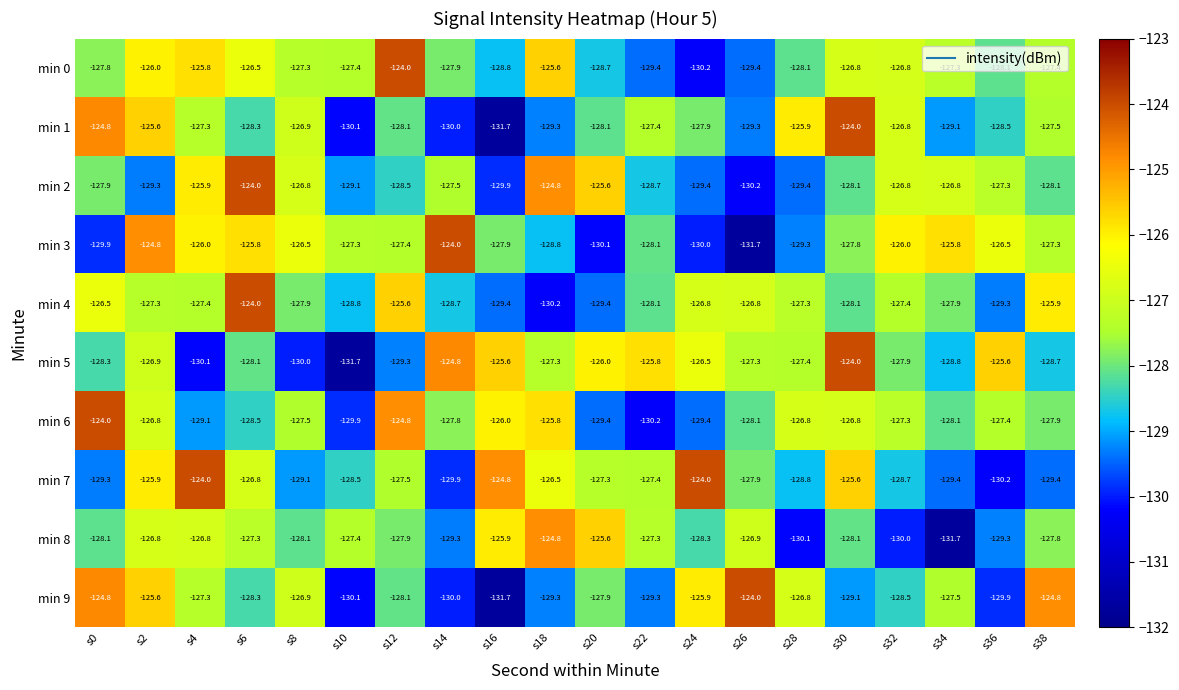

What is the approximate value of min 8 at s36?

-129.3